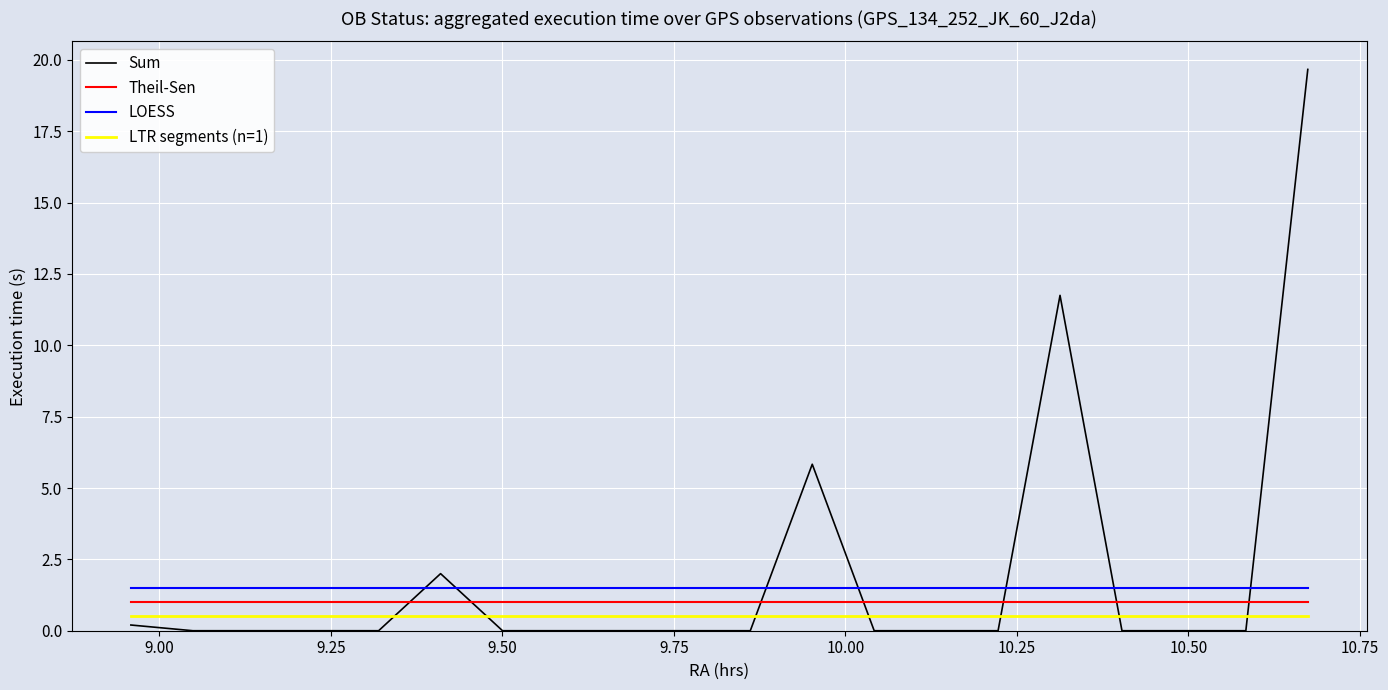

How many intersections are there between Sum and Theil-Sen?

7